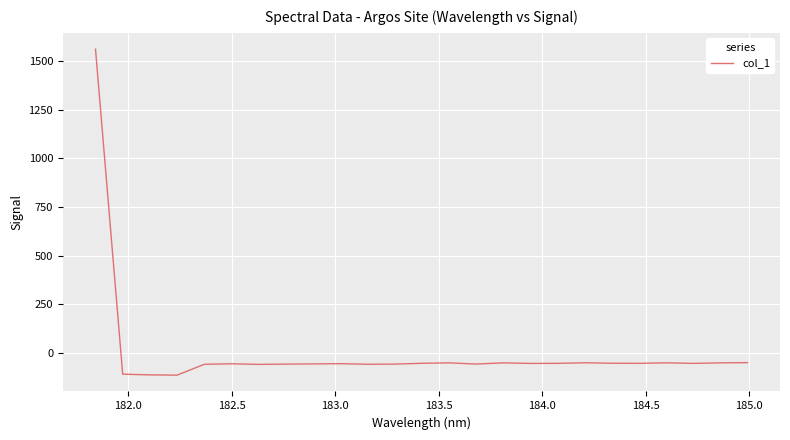

What is the maximum value shown in the chart?

1560.9